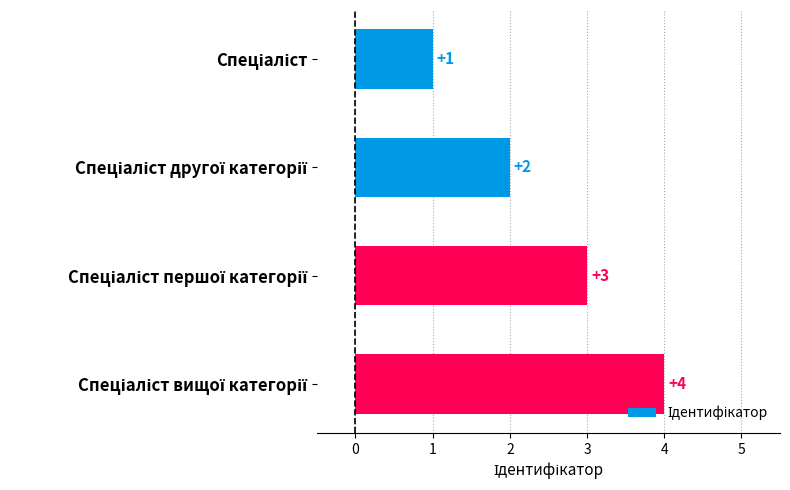

What is the minimum value shown in the chart?

1